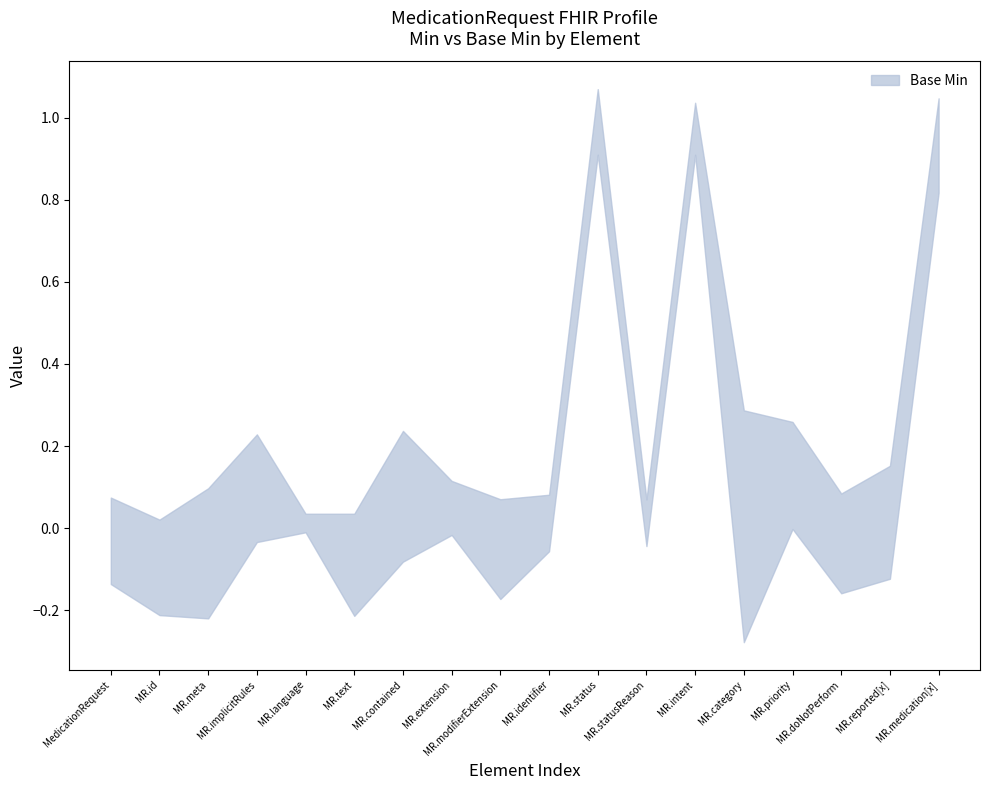

How many interior local peaks does the Base Min series have?

2